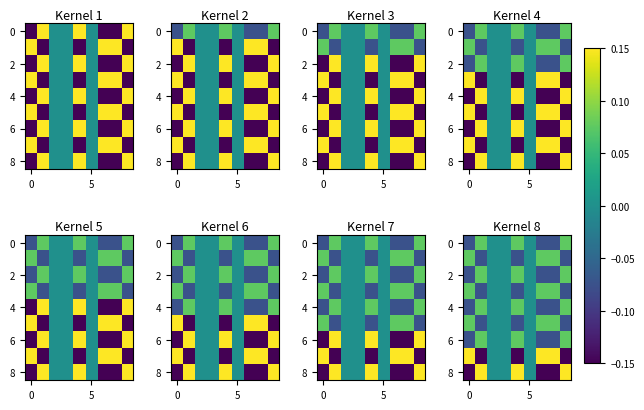

Which has a higher value, 10 or −5?

10